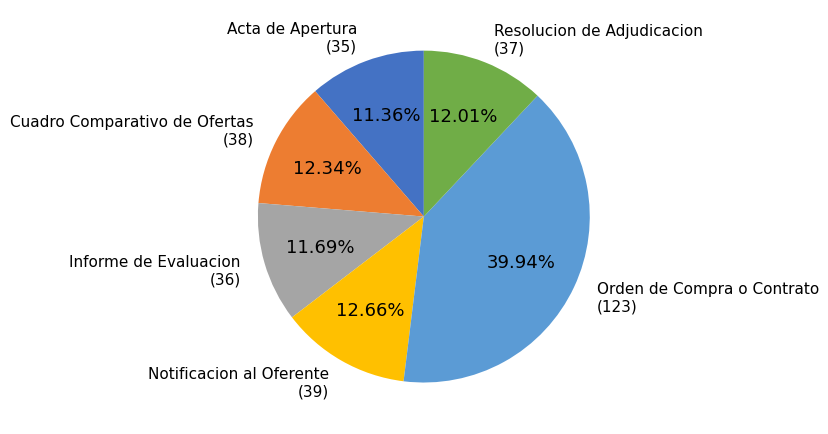

Does any single category account for the majority?

No